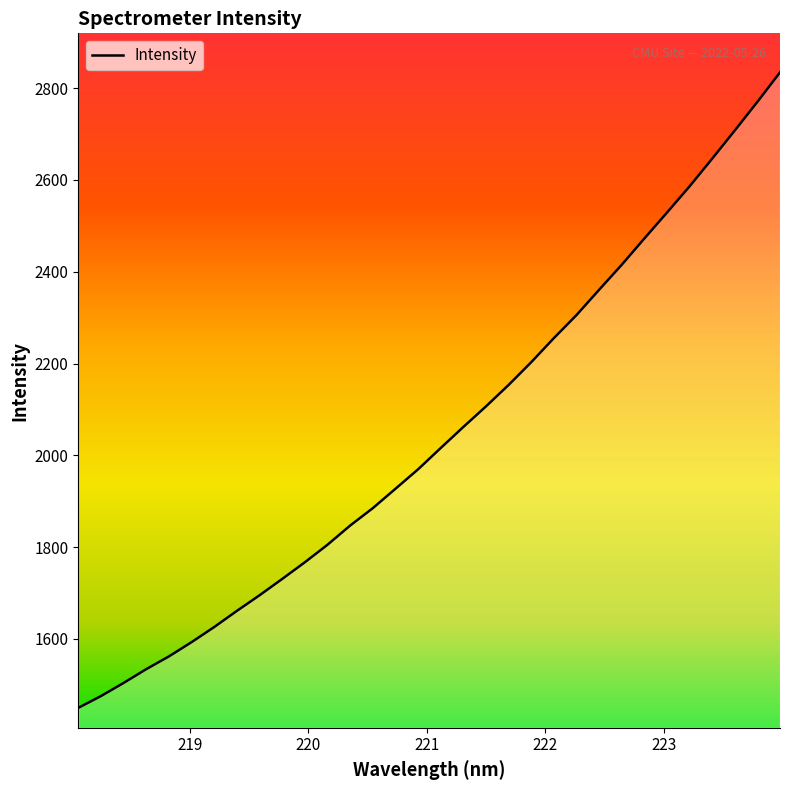

What is the difference between the maximum and minimum values?

1384.2